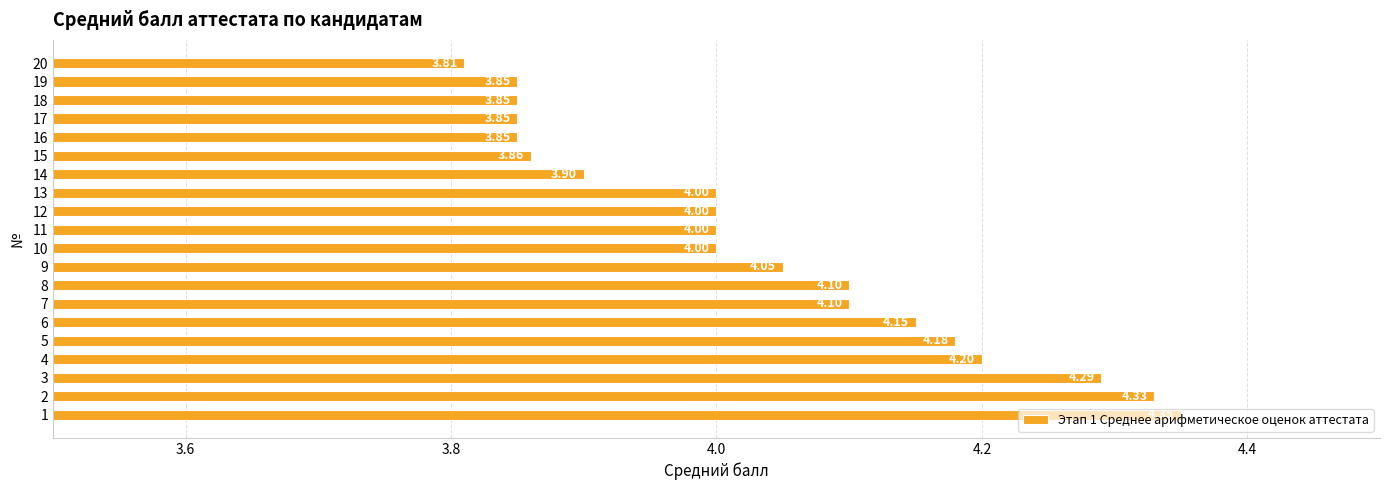

Approximately how many times larger is the value at 15 compared to 12?

1.0